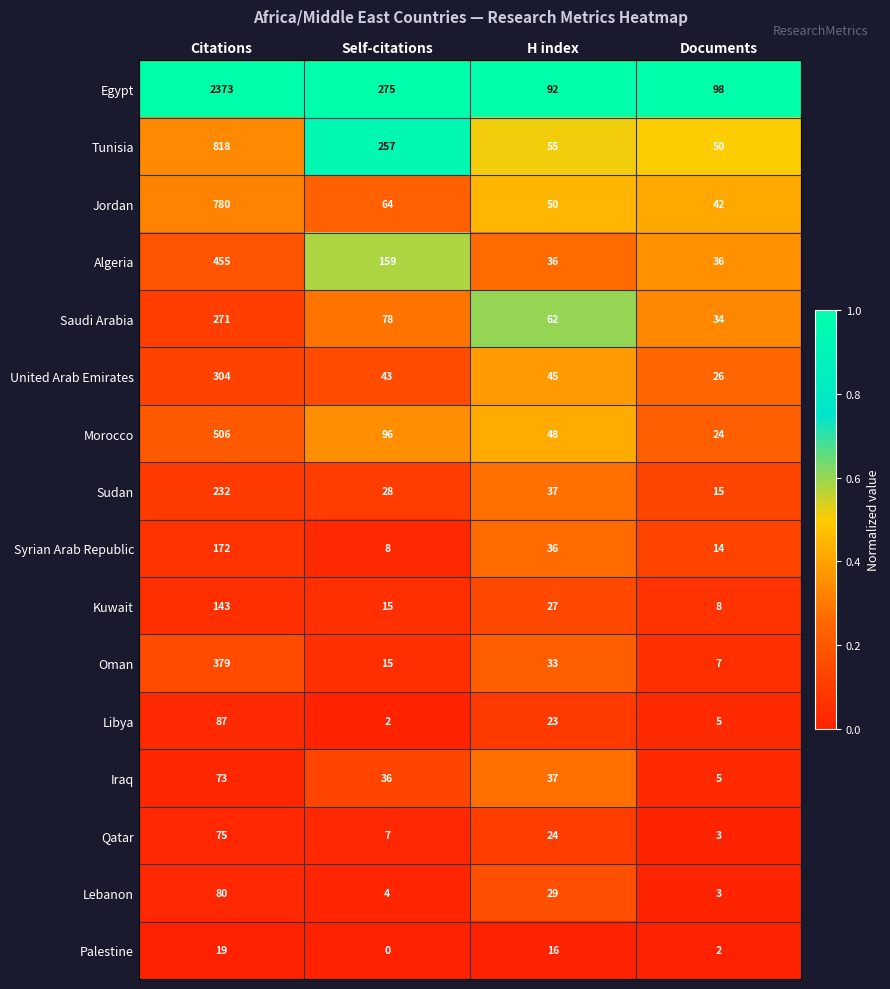

Rank the series by their maximum value, from highest to lowest.

Egypt, Tunisia, Jordan, Morocco, Algeria, Oman, United Arab Emirates, Saudi Arabia, Sudan, Syrian Arab Republic, Kuwait, Libya, Lebanon, Qatar, Iraq, Palestine